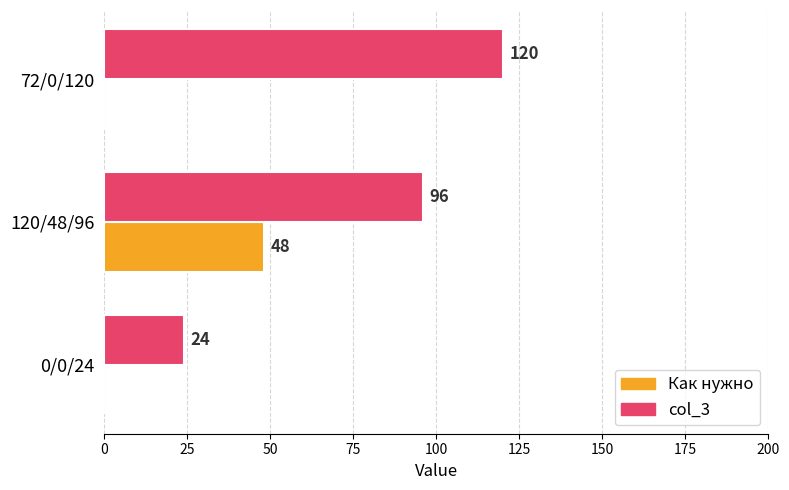

Which series has the widest spread of values?

col_3